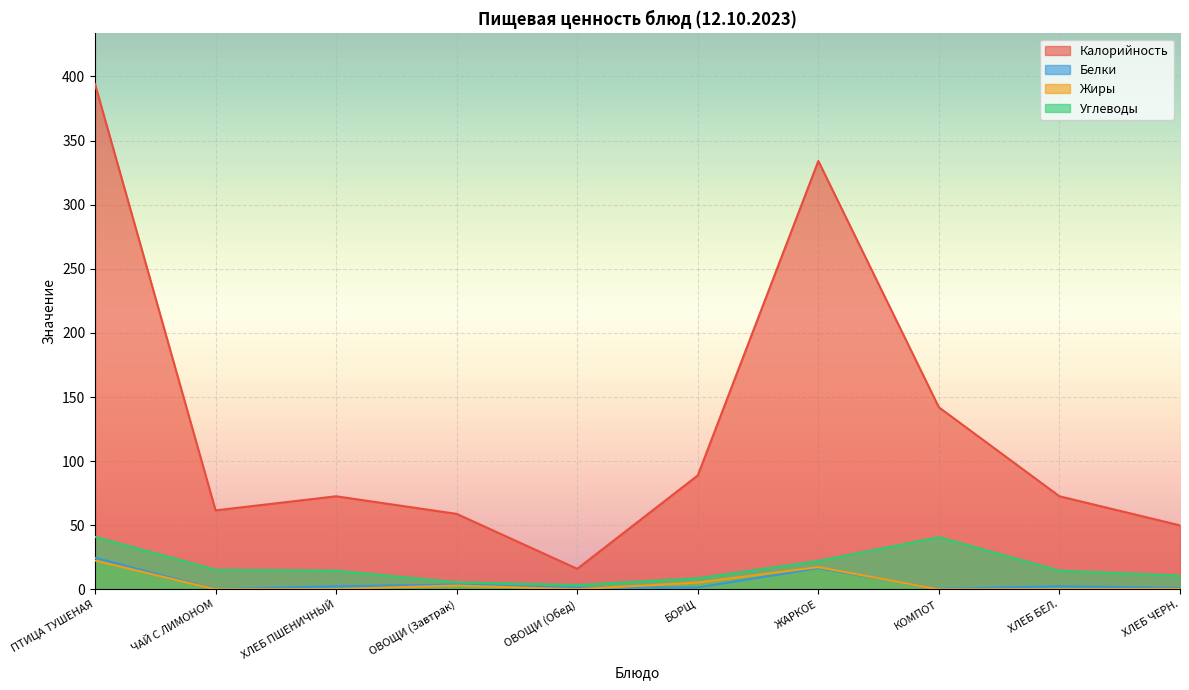

What is the label of the 6th point from the right?

ОВОЩИ (Обед)